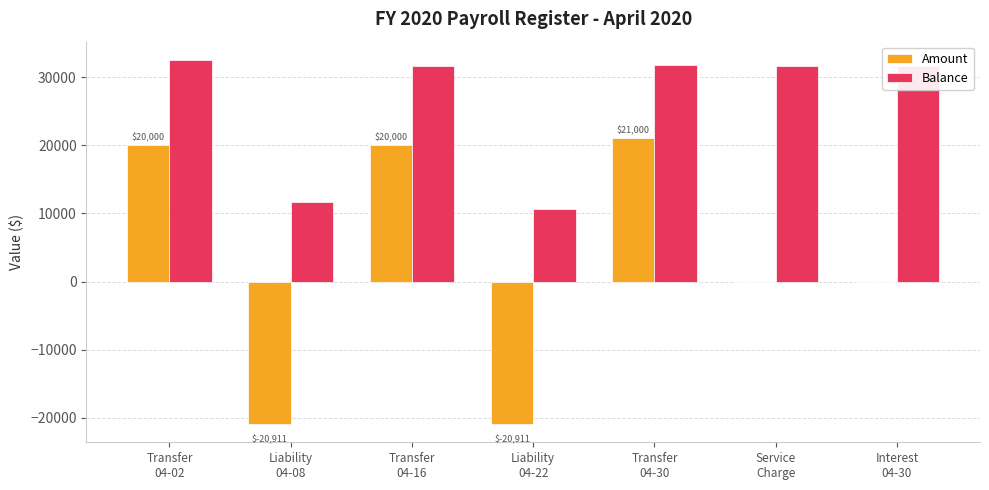

Which series has the largest range (max minus min)?

Amount